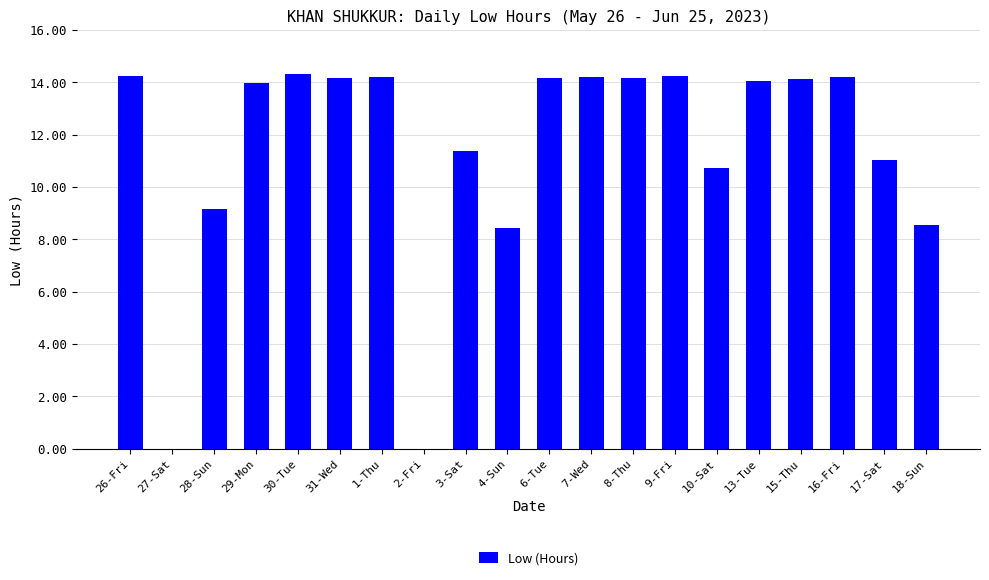

What is the greatest value displayed?

14.3